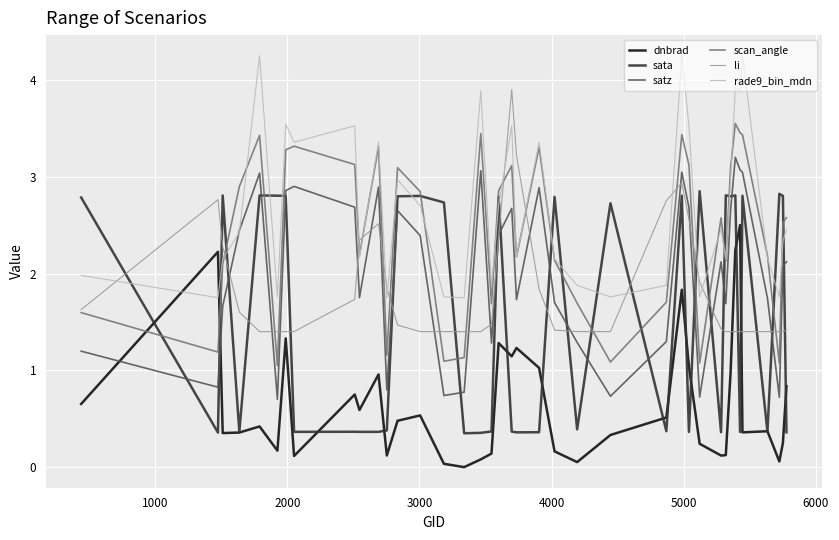

Which series has the largest total across all categories?

rade9_bin_mdn